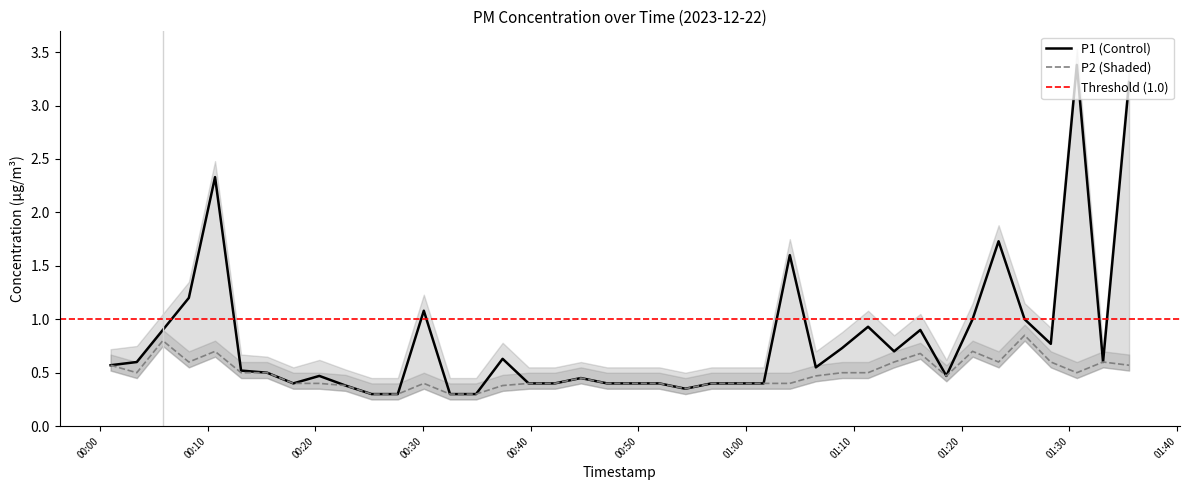

Reading left to right, list all the values displayed in this chart.

P1: 0.6	0.6	0.9	1.2	2.3	0.5	0.5	0.4	0.5	0.4	0.3	0.3	1.1	0.3	0.3	0.6	0.4	0.4	0.5	0.4	0.4	0.4	0.3	0.4	0.4	0.4	1.6	0.6	0.7	0.9	0.7	0.9	0.5	1.0	1.7	1.0	0.8	3.4	0.6	3.2
P2: 0.6	0.5	0.8	0.6	0.7	0.5	0.5	0.4	0.4	0.4	0.3	0.3	0.4	0.3	0.3	0.4	0.4	0.4	0.5	0.4	0.4	0.4	0.3	0.4	0.4	0.4	0.4	0.5	0.5	0.5	0.6	0.7	0.5	0.7	0.6	0.8	0.6	0.5	0.6	0.6